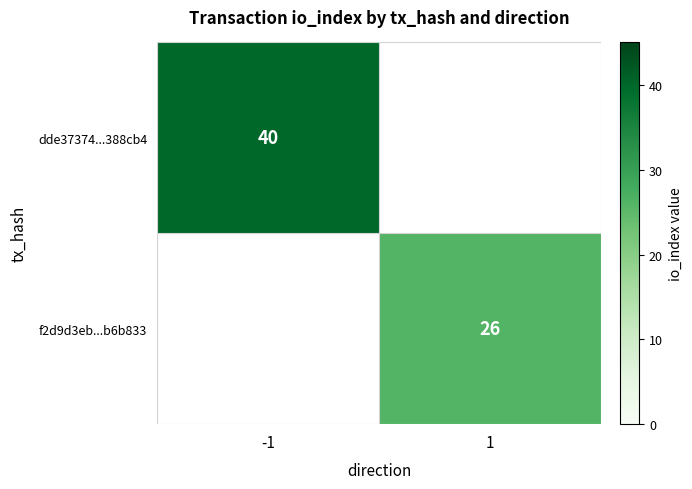

The value of f2d9d3eb...b6b833 at 1 is 9.5. True or false?

False